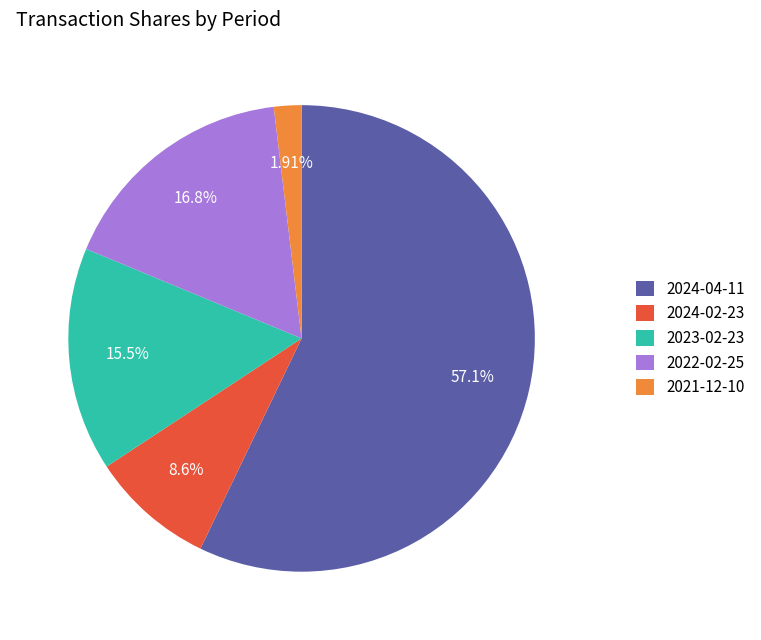

To the nearest percent, what is the combined percentage of 2022-02-25 and 2024-04-11?

74%